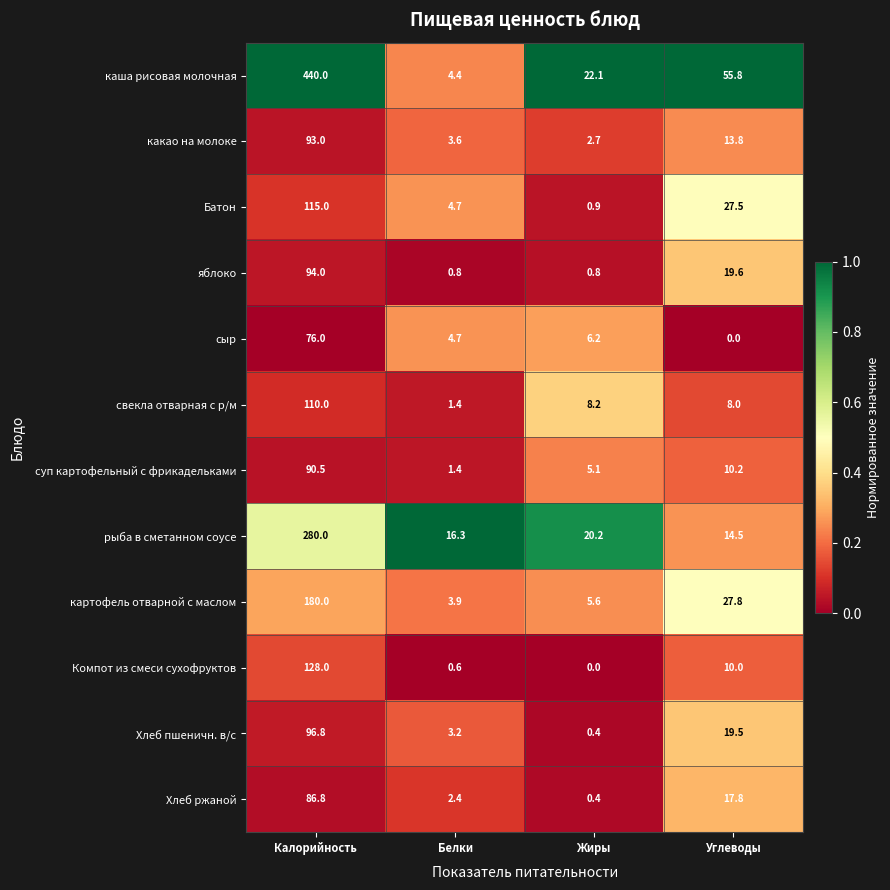

Rank the series by their maximum value, from lowest to highest.

сыр, Хлеб ржаной, суп картофельный с фрикадельками, какао на молоке, яблоко, Хлеб пшеничн. в/с, свекла отварная с р/м, Батон, Компот из смеси сухофруктов, картофель отварной с маслом, рыба в сметанном соусе, каша рисовая молочная